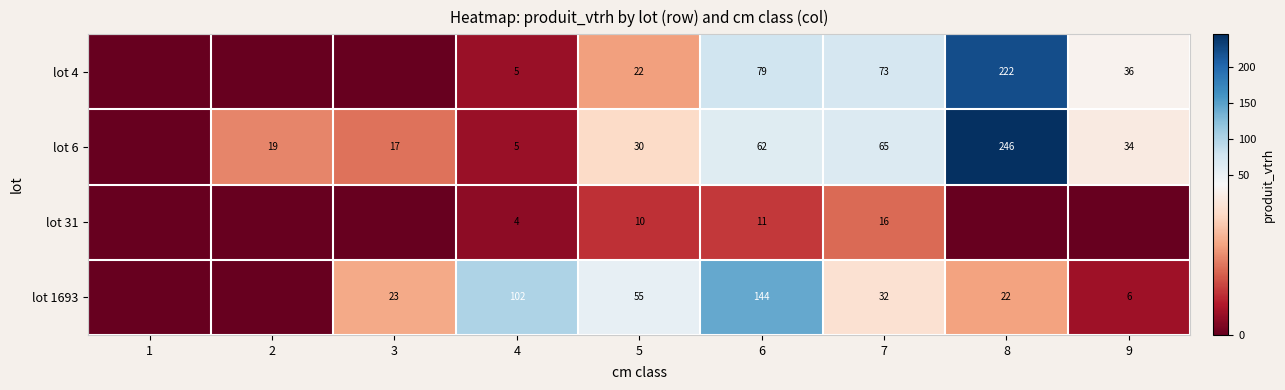

At which category is the sum across all series the highest?

8